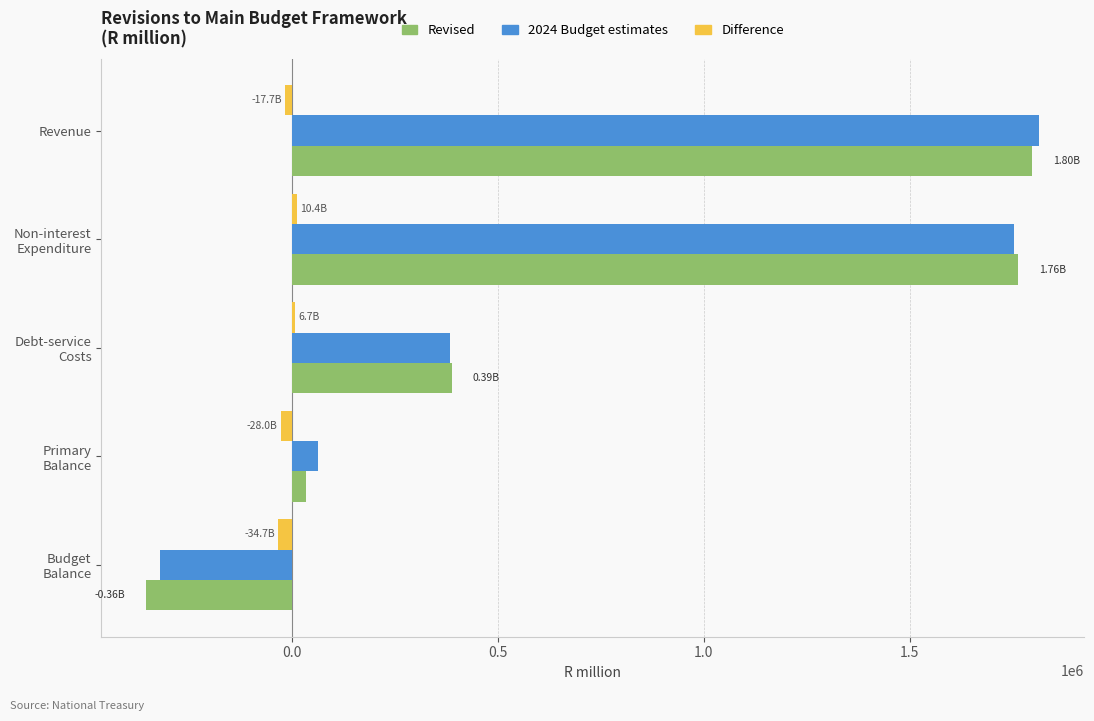

At which category does the chart reach its peak across all series?

Revenue